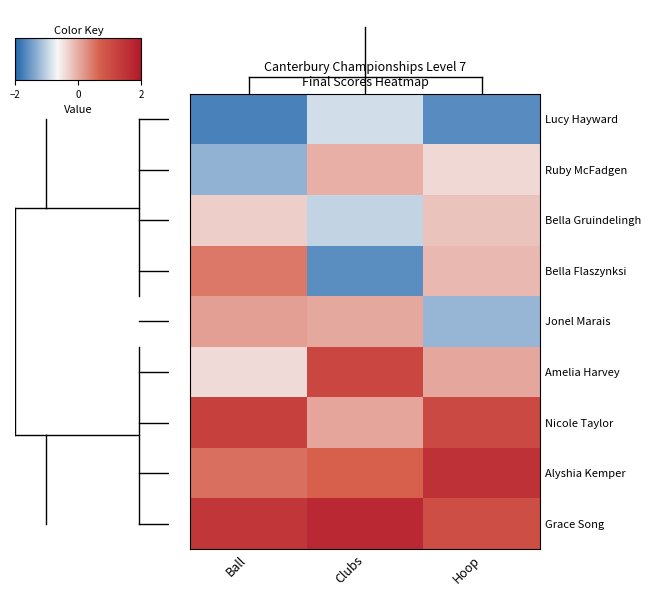

Reading left to right, what are all the values shown in this chart?

Lucy Hayward: Ball=-1.7	Clubs=-0.9	Hoop=-1.6
Ruby McFadgen: Ball=-1.3	Clubs=-0.0	Hoop=-0.4
Bella Gruindelingh: Ball=-0.3	Clubs=-1.0	Hoop=-0.2
Bella Flaszynksi: Ball=0.5	Clubs=-1.6	Hoop=-0.1
Jonel Marais: Ball=0.1	Clubs=0.0	Hoop=-1.3
Amelia Harvey: Ball=-0.4	Clubs=1.1	Hoop=0.0
Nicole Taylor: Ball=1.2	Clubs=0.1	Hoop=1.1
Alyshia Kemper: Ball=0.5	Clubs=0.7	Hoop=1.5
Grace Song: Ball=1.4	Clubs=1.7	Hoop=1.0